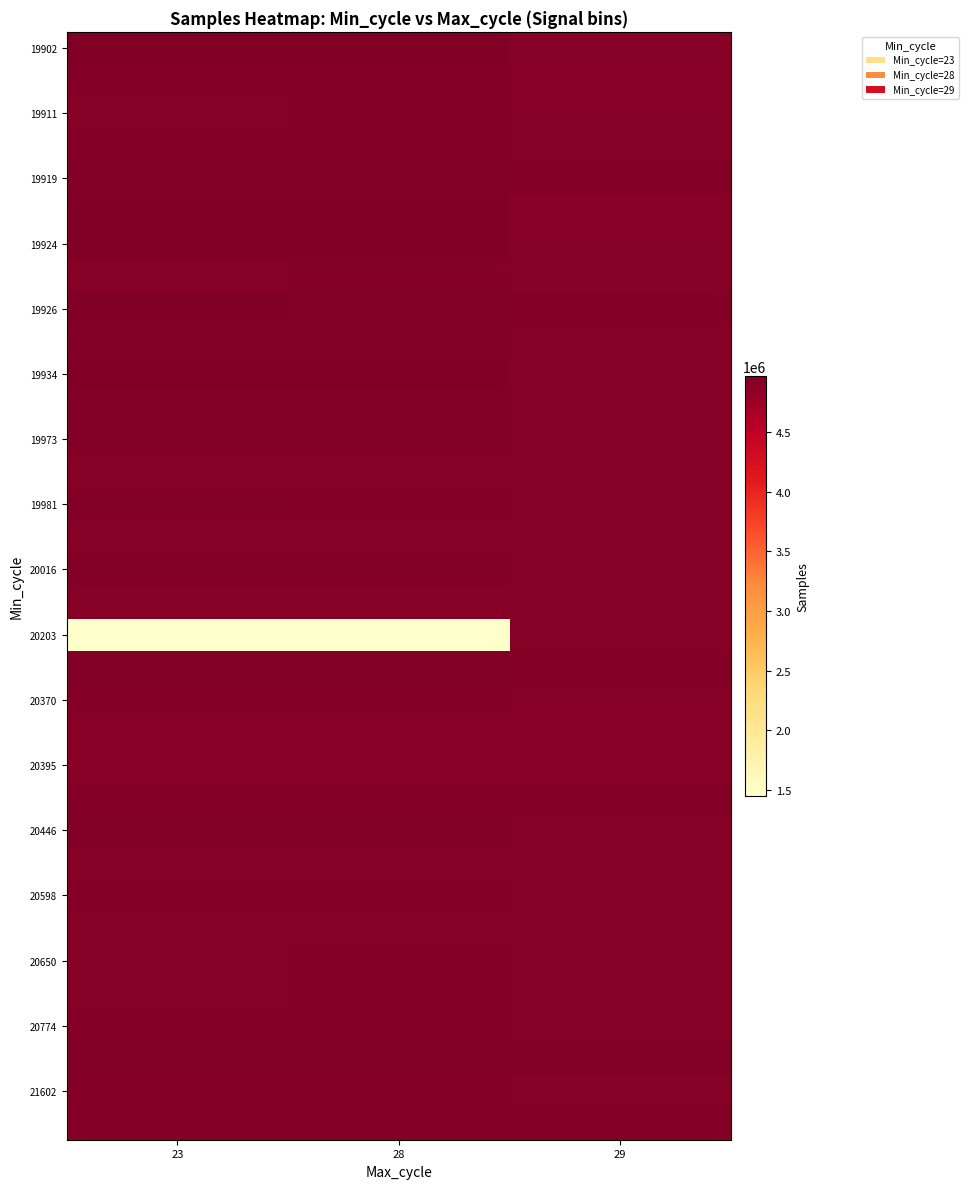

At which category is the sum across all series the highest?

29